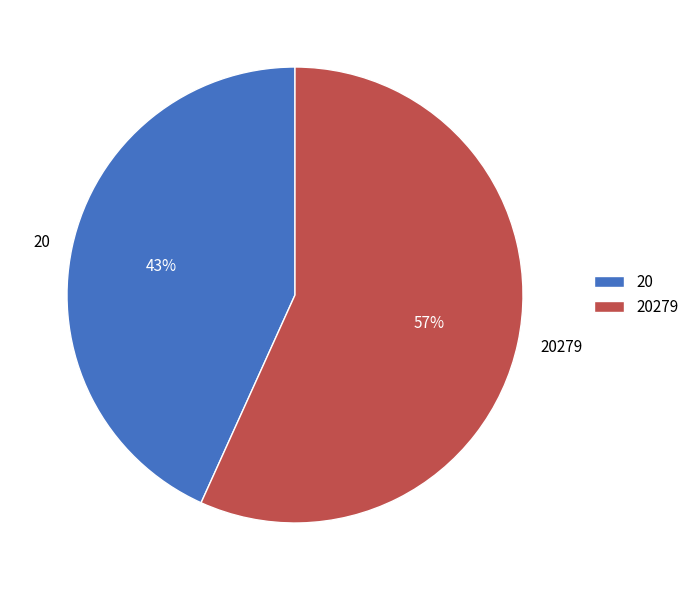

What percentage is the 20 slice, to the nearest percent?

43%